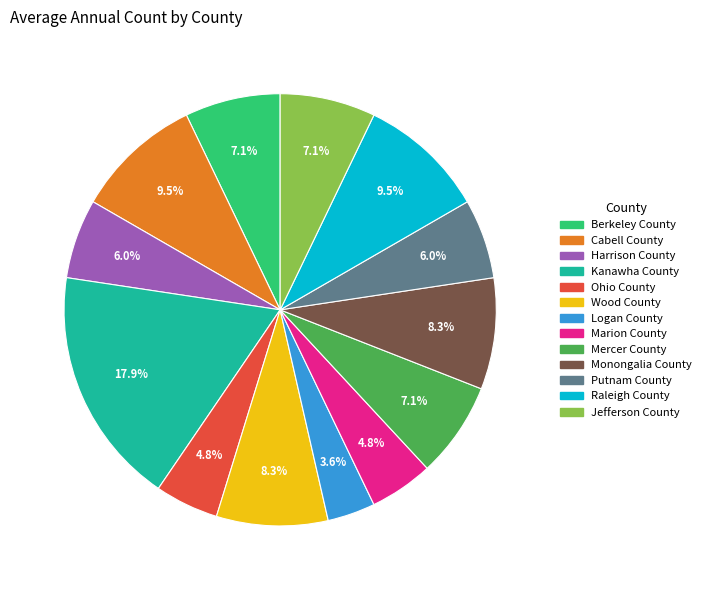

What is the ratio of the value at Berkeley County to the value at Putnam County?

1.2